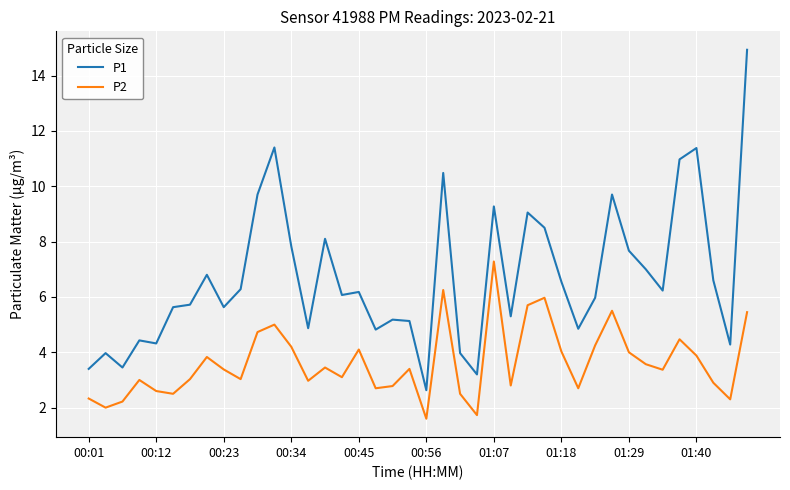

What is the lowest value of the P2 series?

1.6